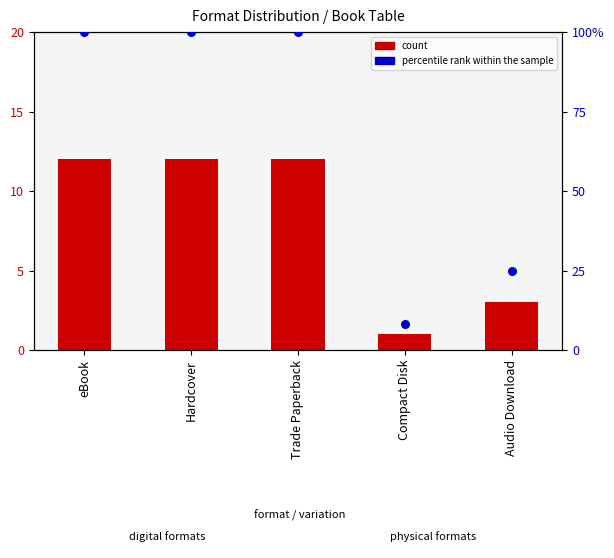

What is the total value across all series at Trade Paperback?

112.0